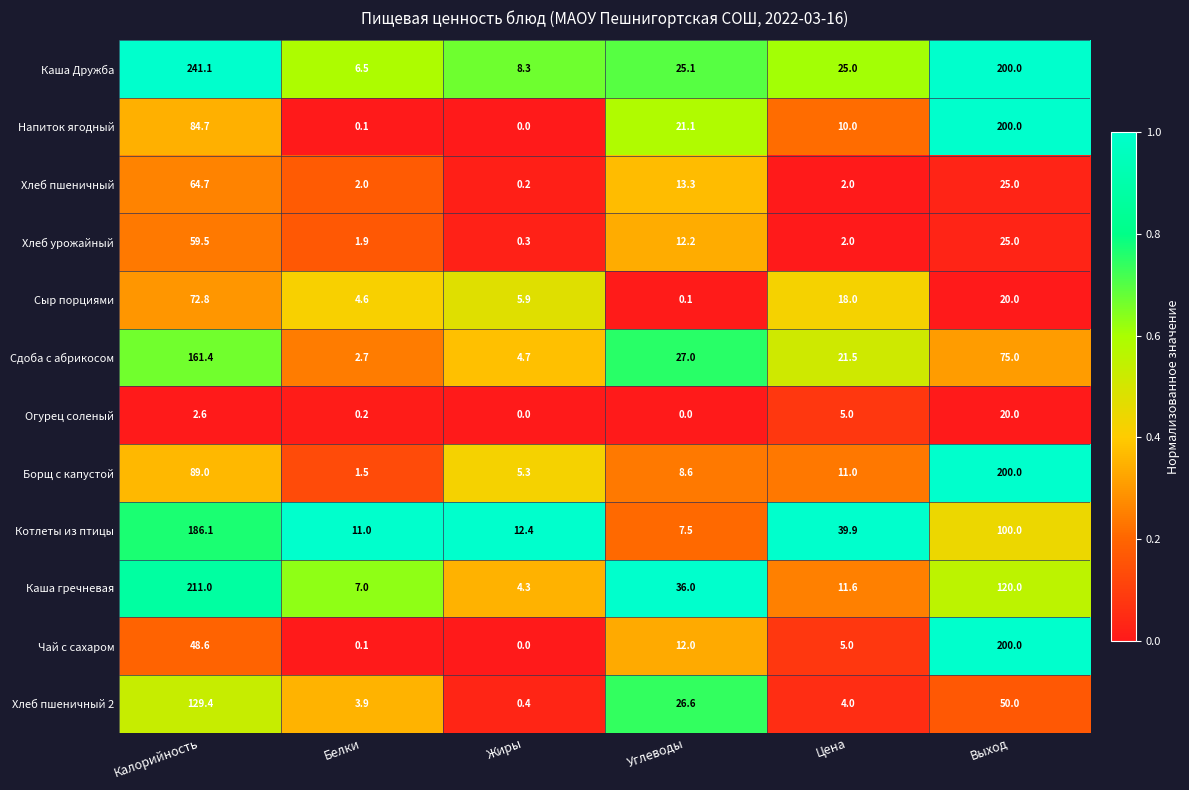

Which series changed the most between Белки and Цена?

Котлеты из птицы